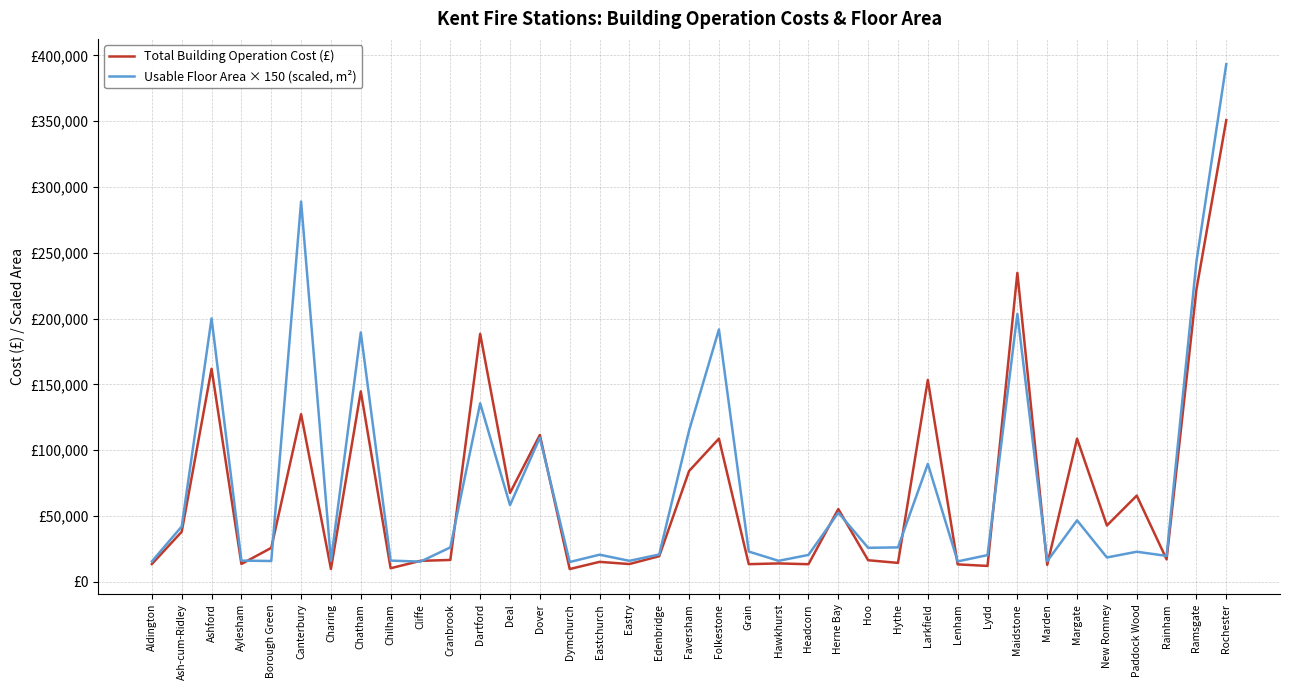

What are all the series names shown in the legend?

Total Building Operation Cost (£), Usable Floor Area × 150 (scaled, m²)